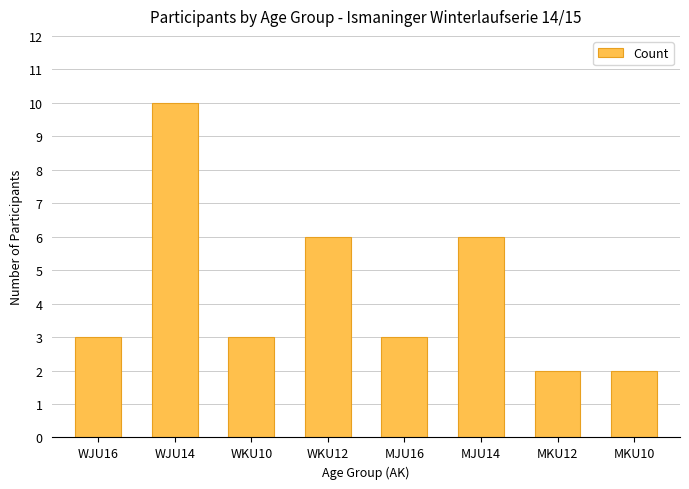

Reading right to left, list all the values displayed in this chart.

2	2	6	3	6	3	10	3